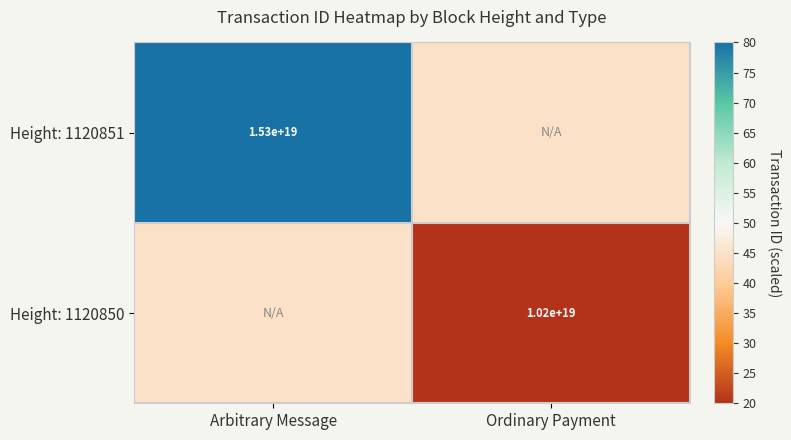

The value of Height: 1120851 at Arbitrary Message is 7155057626353431552. True or false?

False